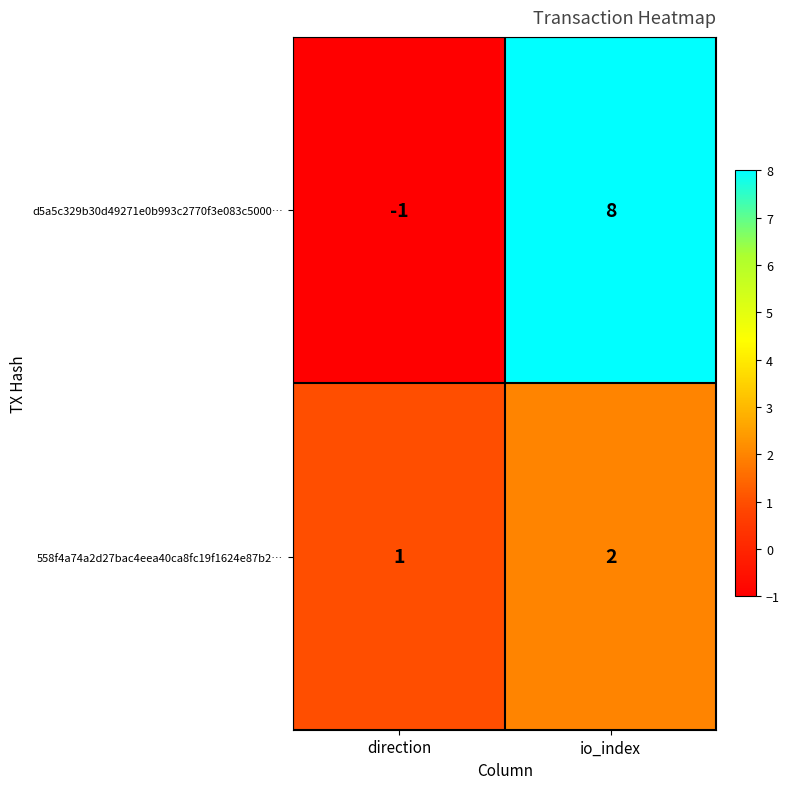

The d5a5c329b30d49271e0b993c2770f3e083c5000… series shows -1 at direction. True or false?

True